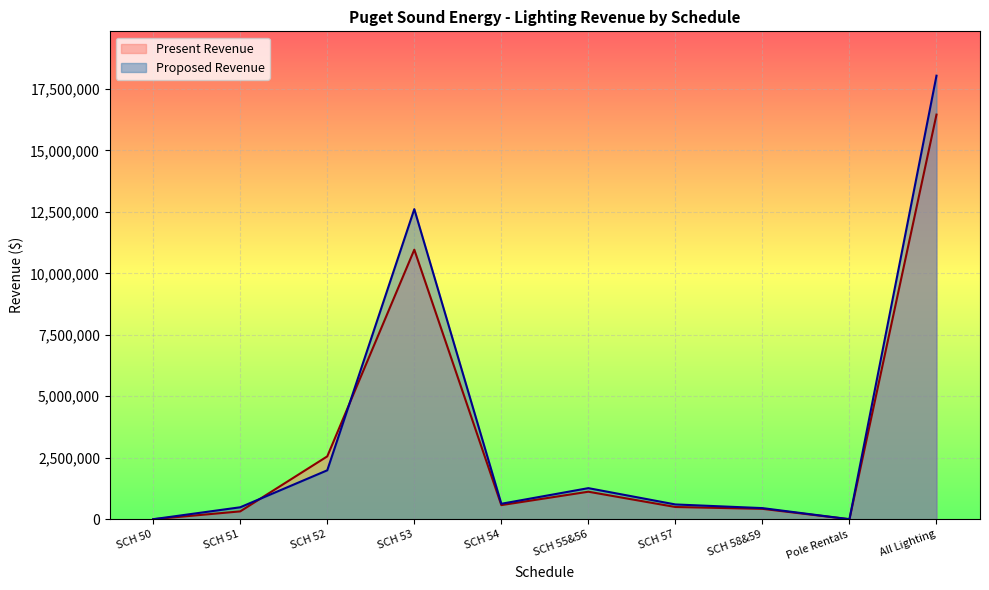

How many values in the Present Revenue series are below 573895?

5